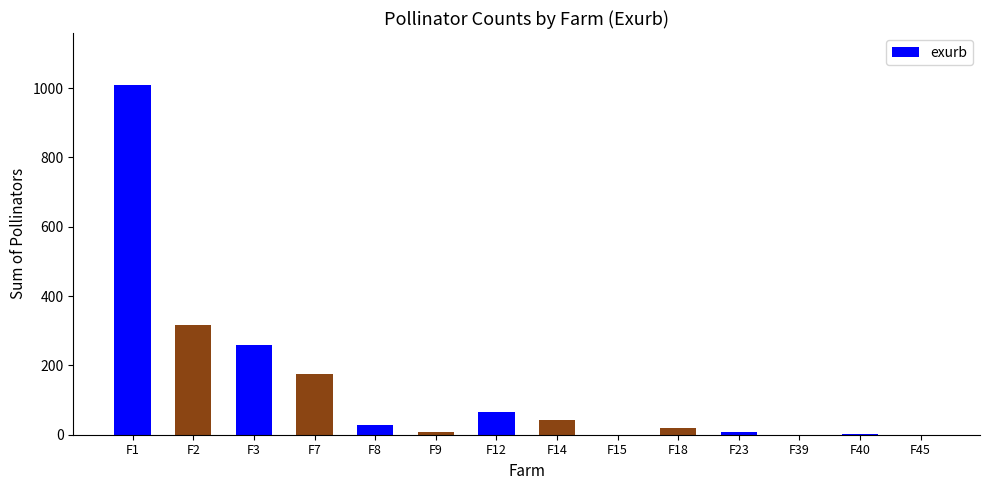

True or false: the data shows 316 at F2.

True